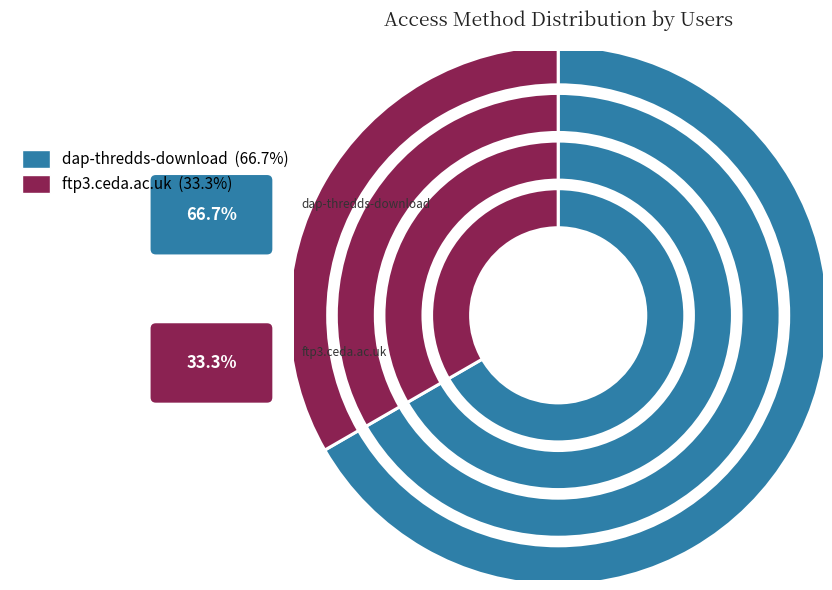

Rank the categories by value from highest to lowest.

dap-thredds-download, ftp3.ceda.ac.uk